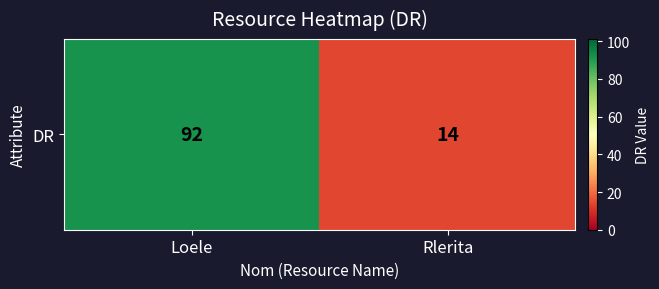

Count the number of categories in the chart.

2